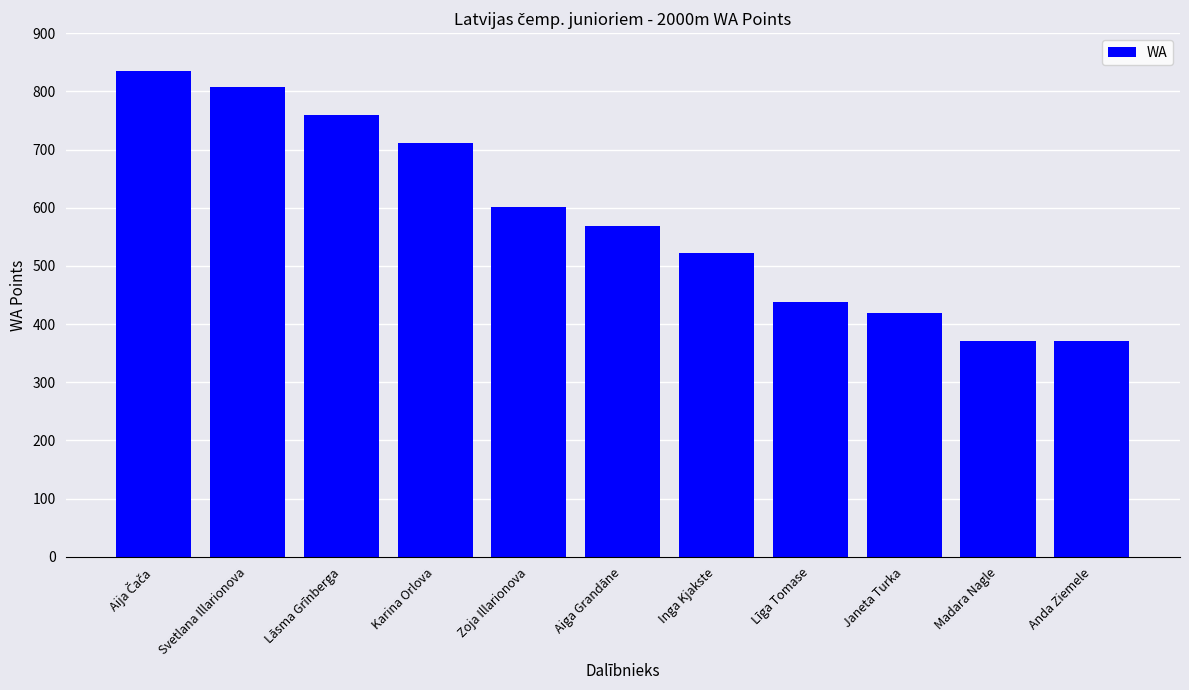

What is the value of the 10th bar from the left?

371